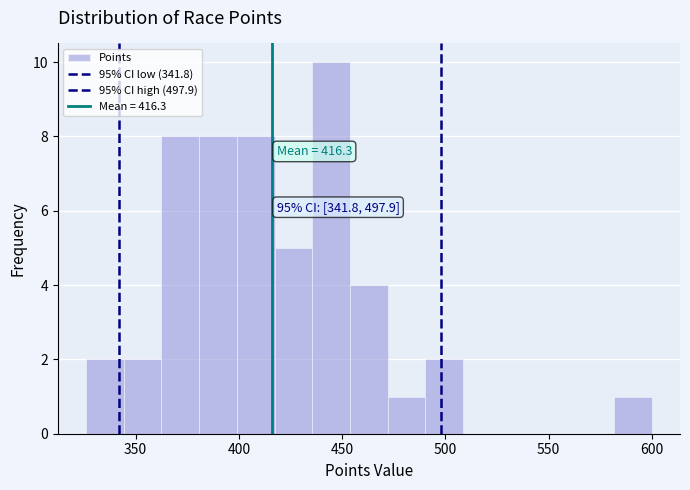

Read against the x-axis, roughly where is the centre of the tallest bar?

445